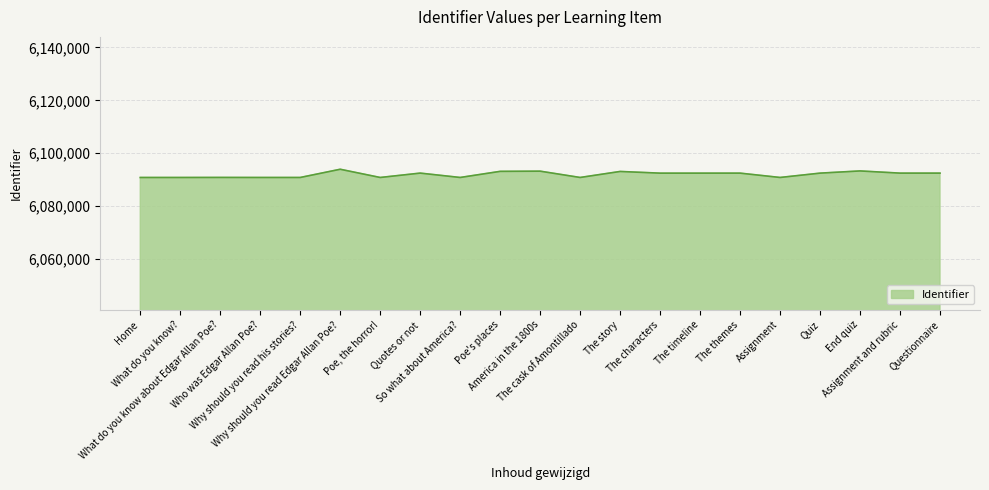

True or false: the data shows 3395544 at Why should you read his stories?.

False